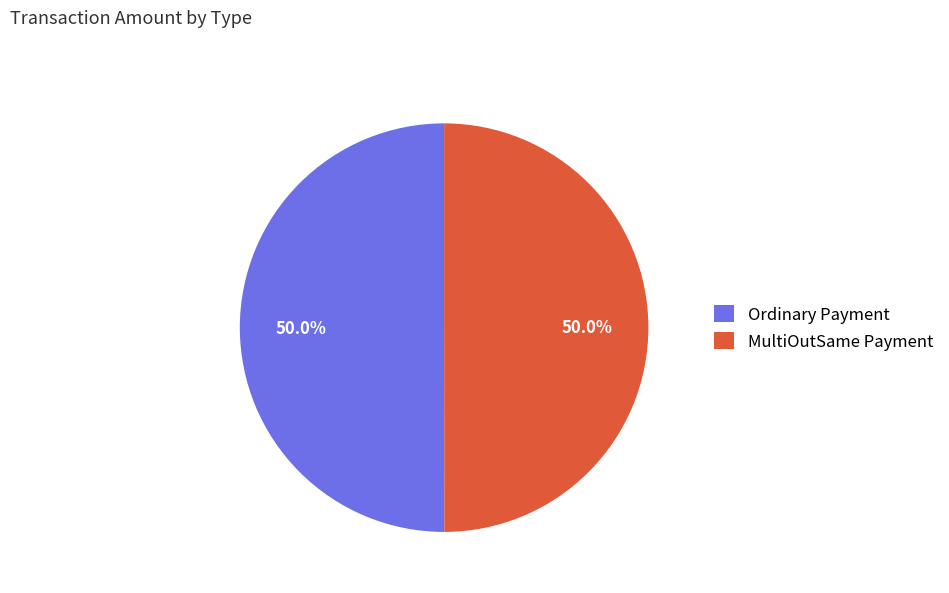

How much of the chart is everything except Ordinary Payment?

50.0%